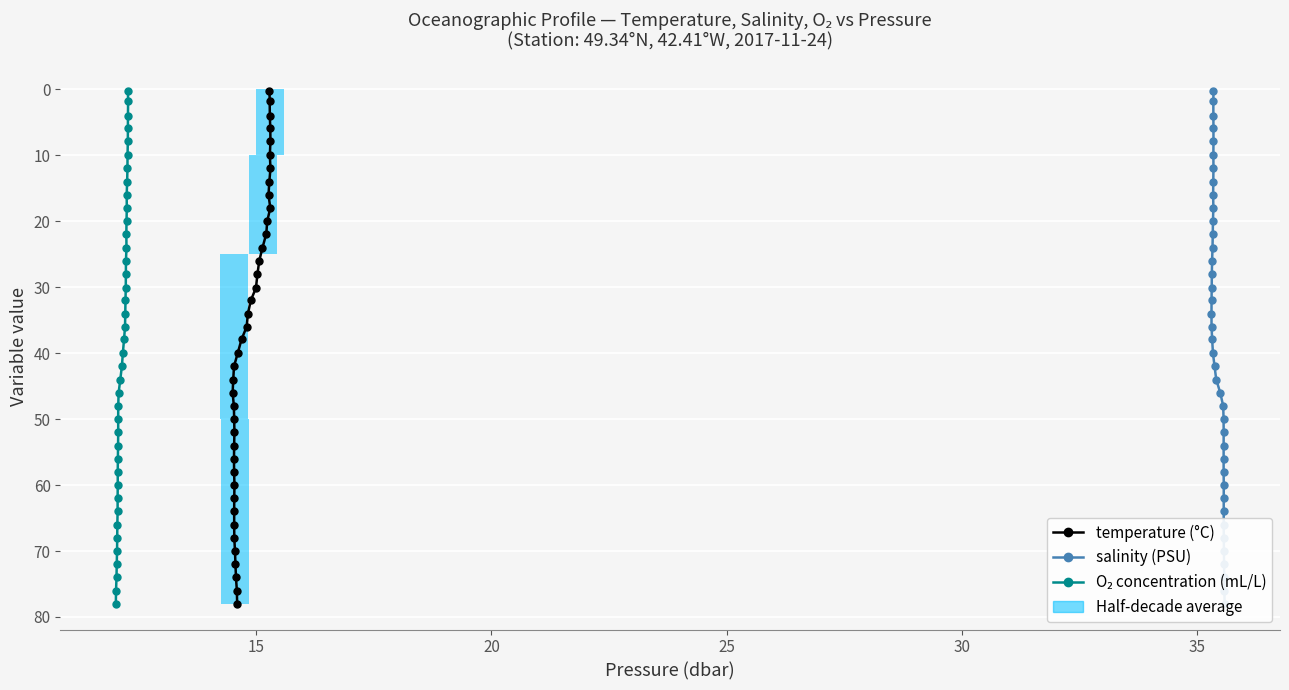

Is the value of salinity (PSU) at 7 greater than the value of O₂ concentration (mL/L) at 30?

Yes